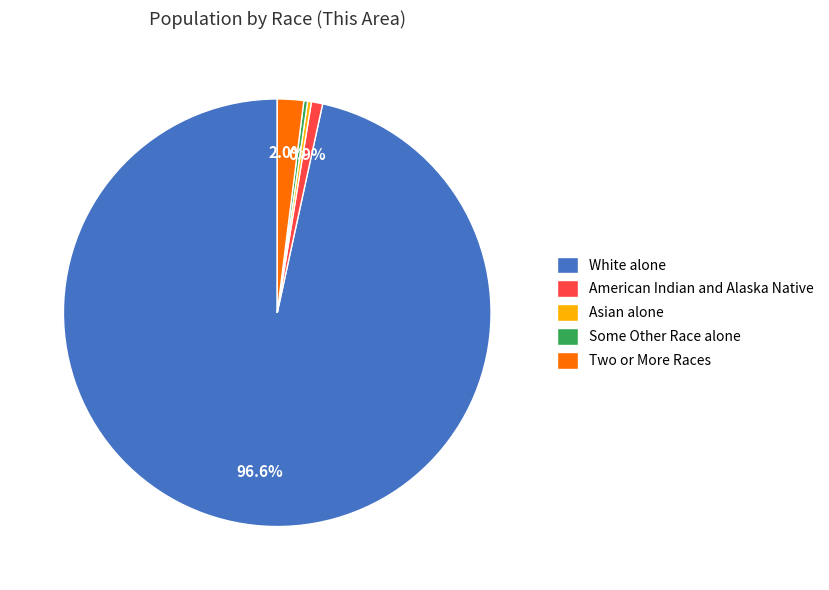

Which has a higher value, Some Other Race alone or American Indian and Alaska Native?

American Indian and Alaska Native